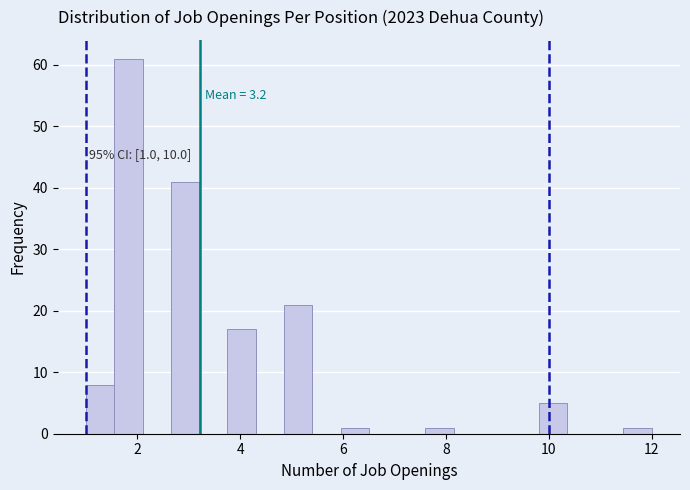

Around what value on the x-axis is the tallest bar? Give the approximate position of its centre, as read against the axis.

1.8